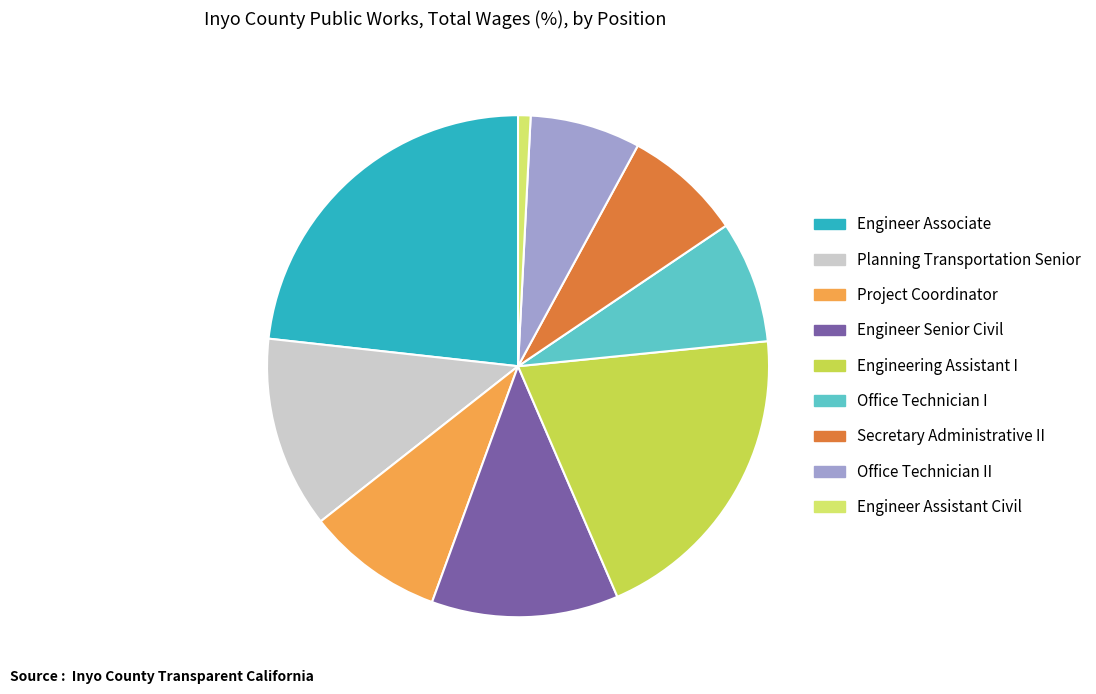

How many segments does this pie chart have?

9